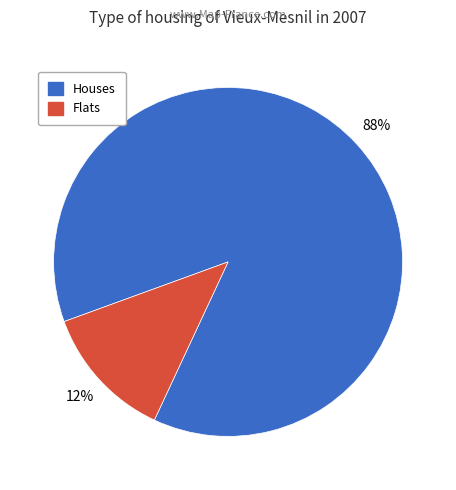

To the nearest percent, what portion does Houses represent?

88%